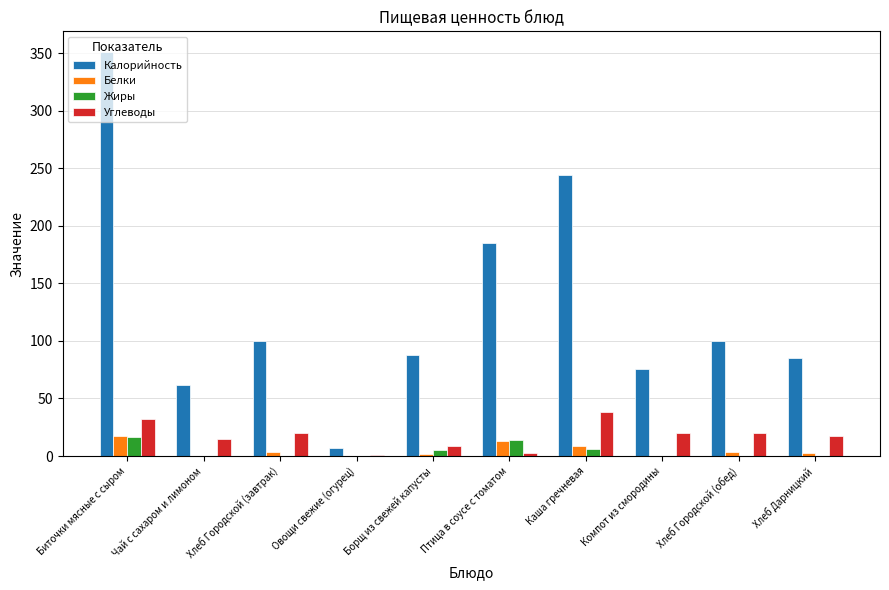

Which category has the highest value across all series?

Биточки мясные с сыром